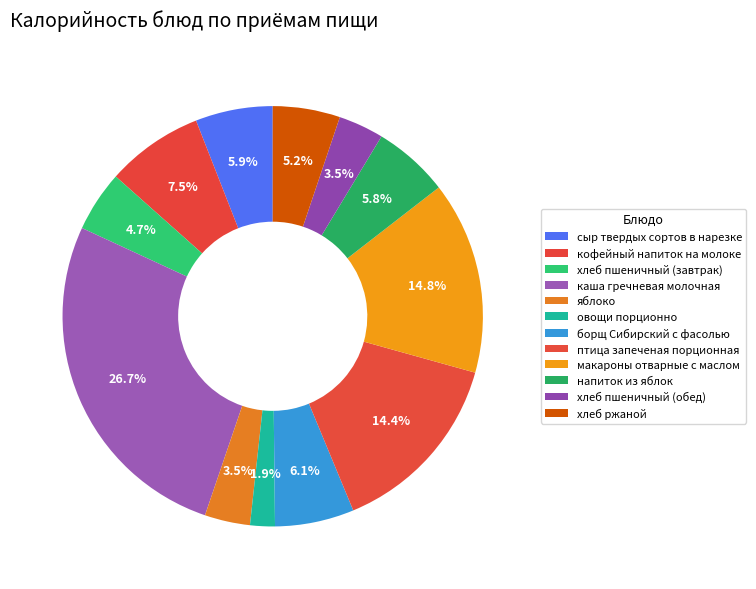

To the nearest percent, what is the difference between the largest and smallest slice percentages?

25%